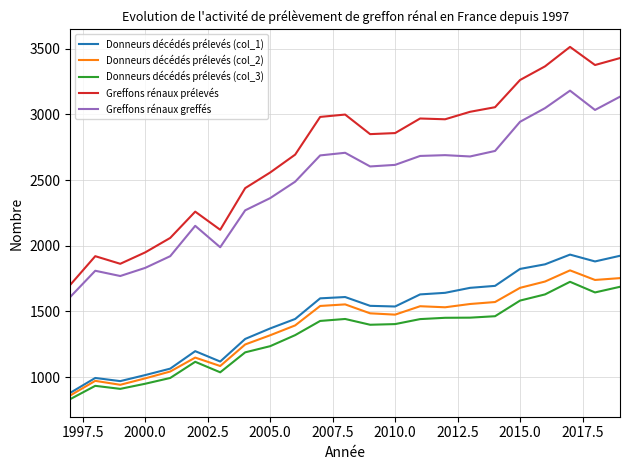

True or false: Greffons rénaux prélevés and Donneurs décédés prélevés (col_2) cross at least once.

False